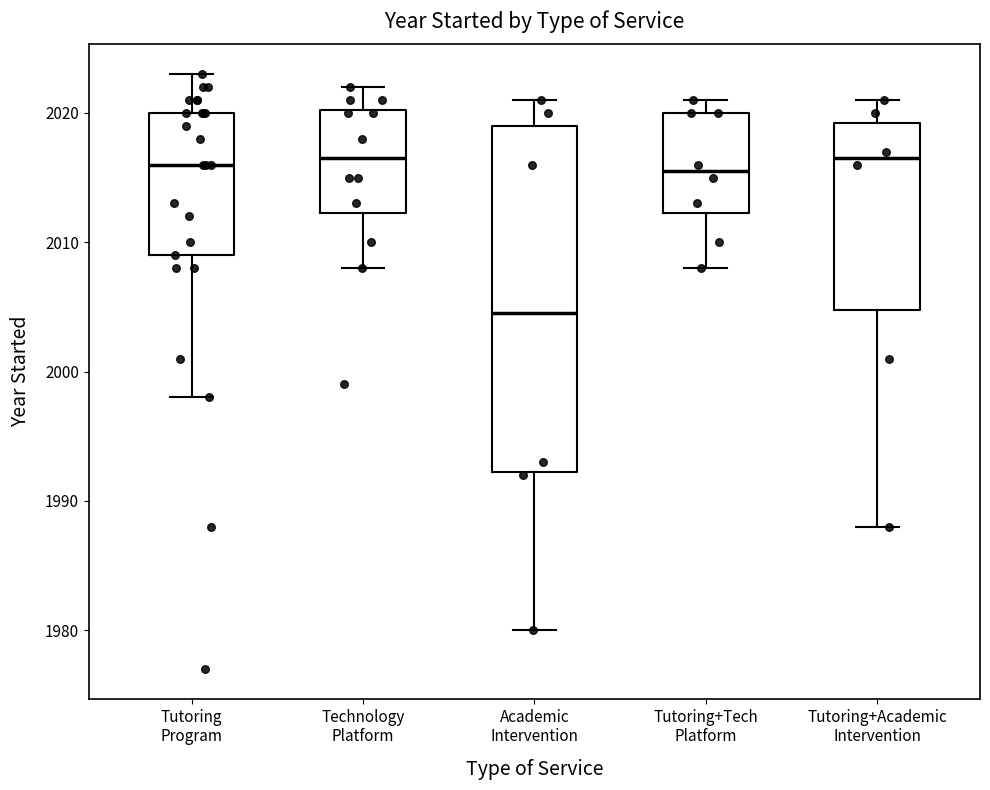

Comparing the boxes themselves (not the whiskers), which one is the tallest?

Academic Intervention